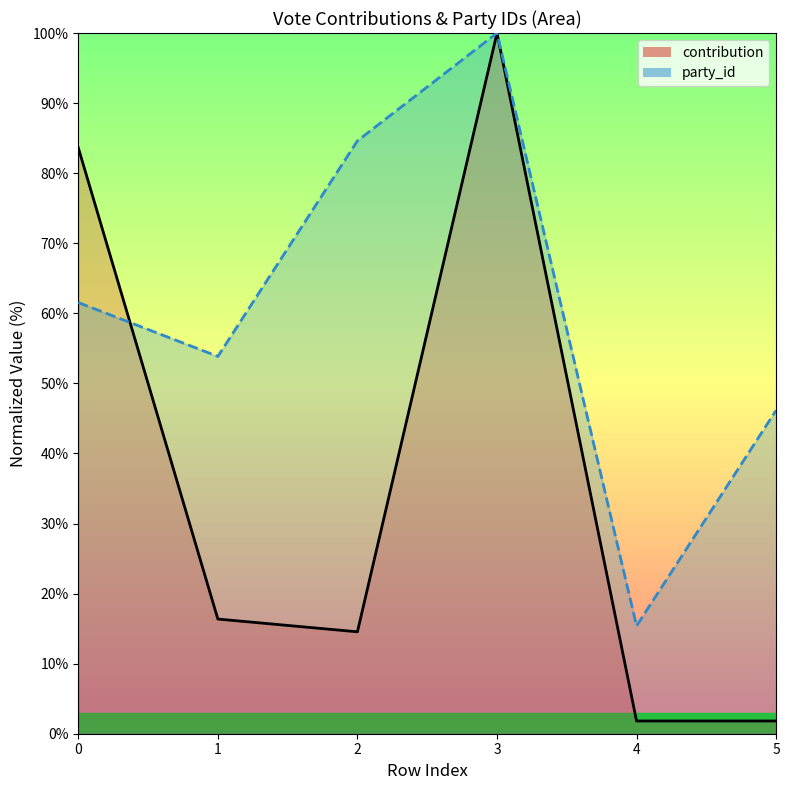

What are all the series names shown in the legend?

contribution, party_id